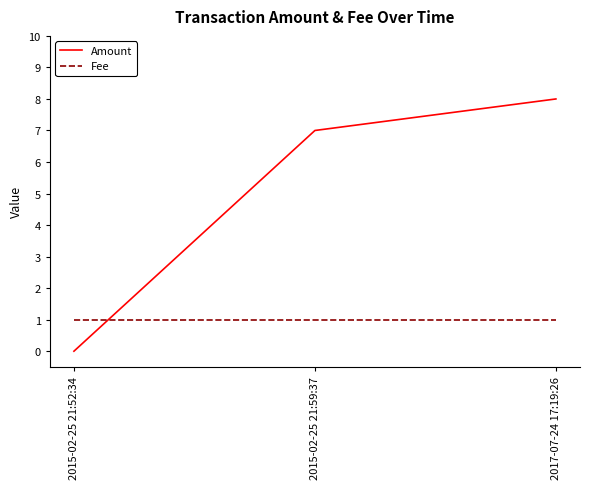

Which series has the largest total across all categories?

Amount